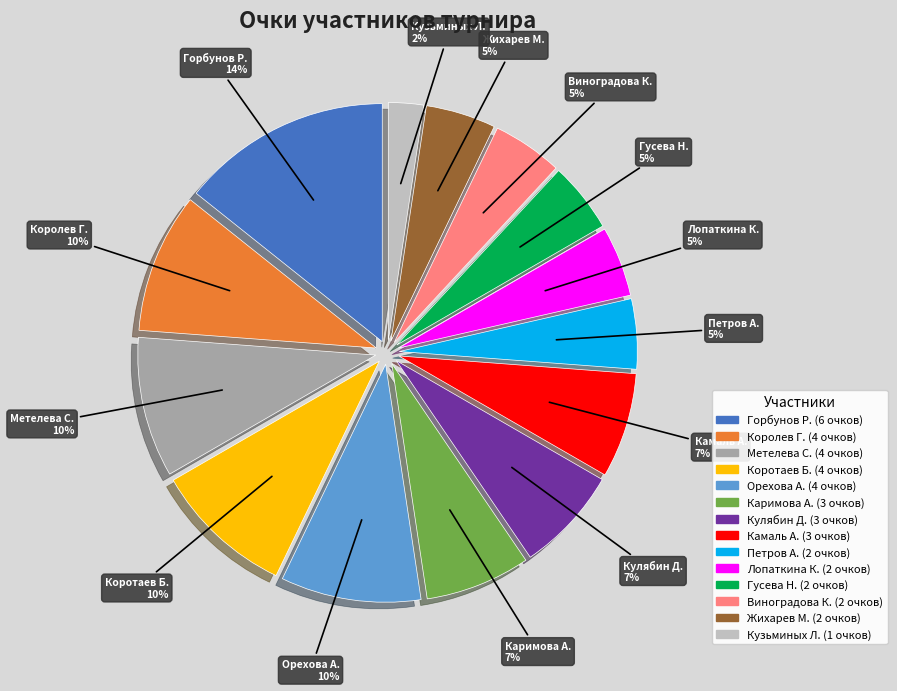

To the nearest percent, what is the average slice percentage?

7%